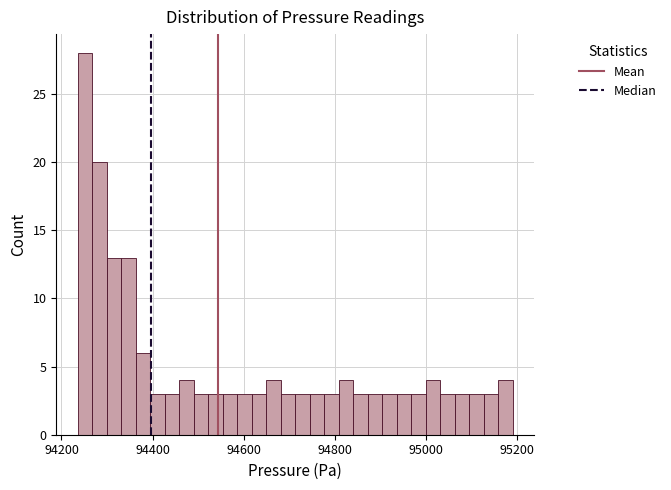

Read against the x-axis, roughly where is the centre of the tallest bar?

94260